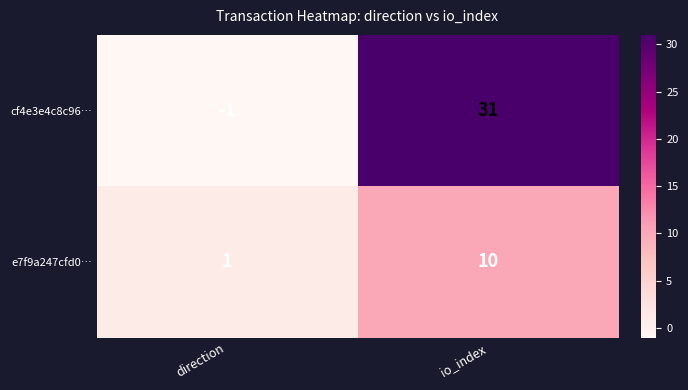

Is it true that cf4e3e4c8c96… equals -1 at direction?

True